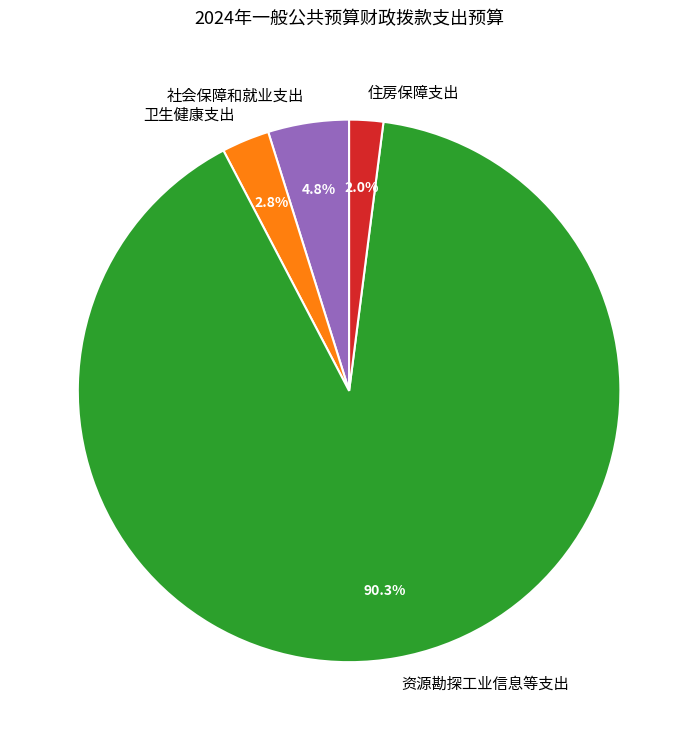

Which category has the biggest portion of the pie?

资源勘探工业信息等支出